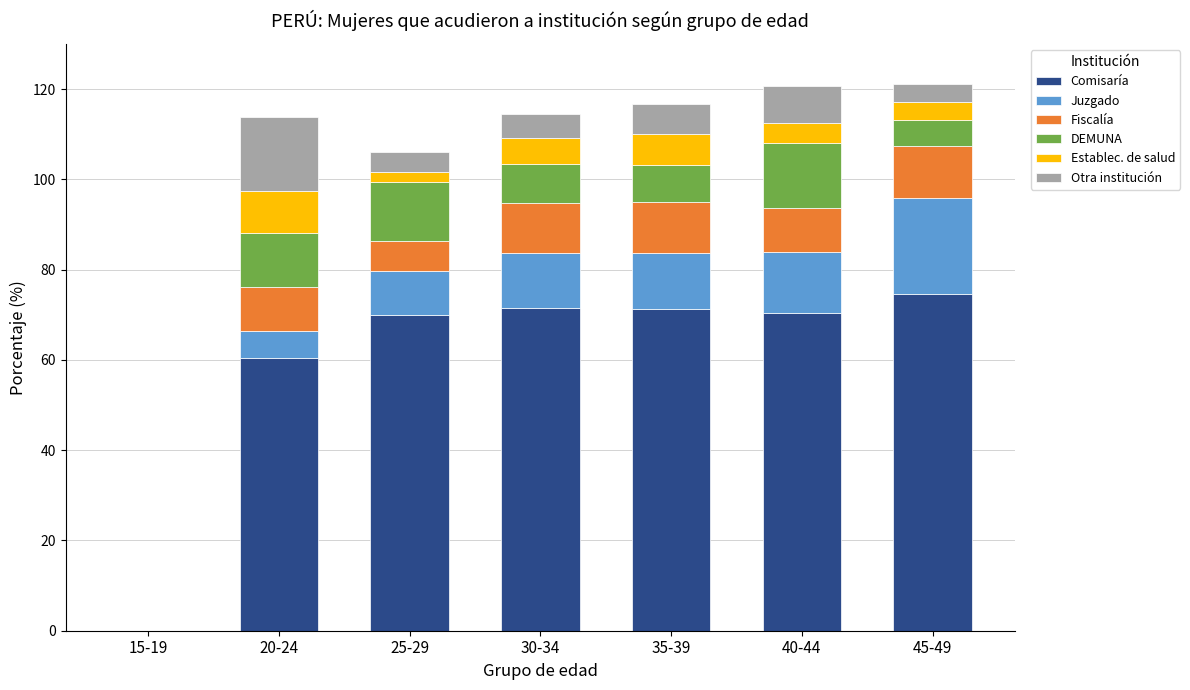

What is the total value across all series at 40-44?

120.6